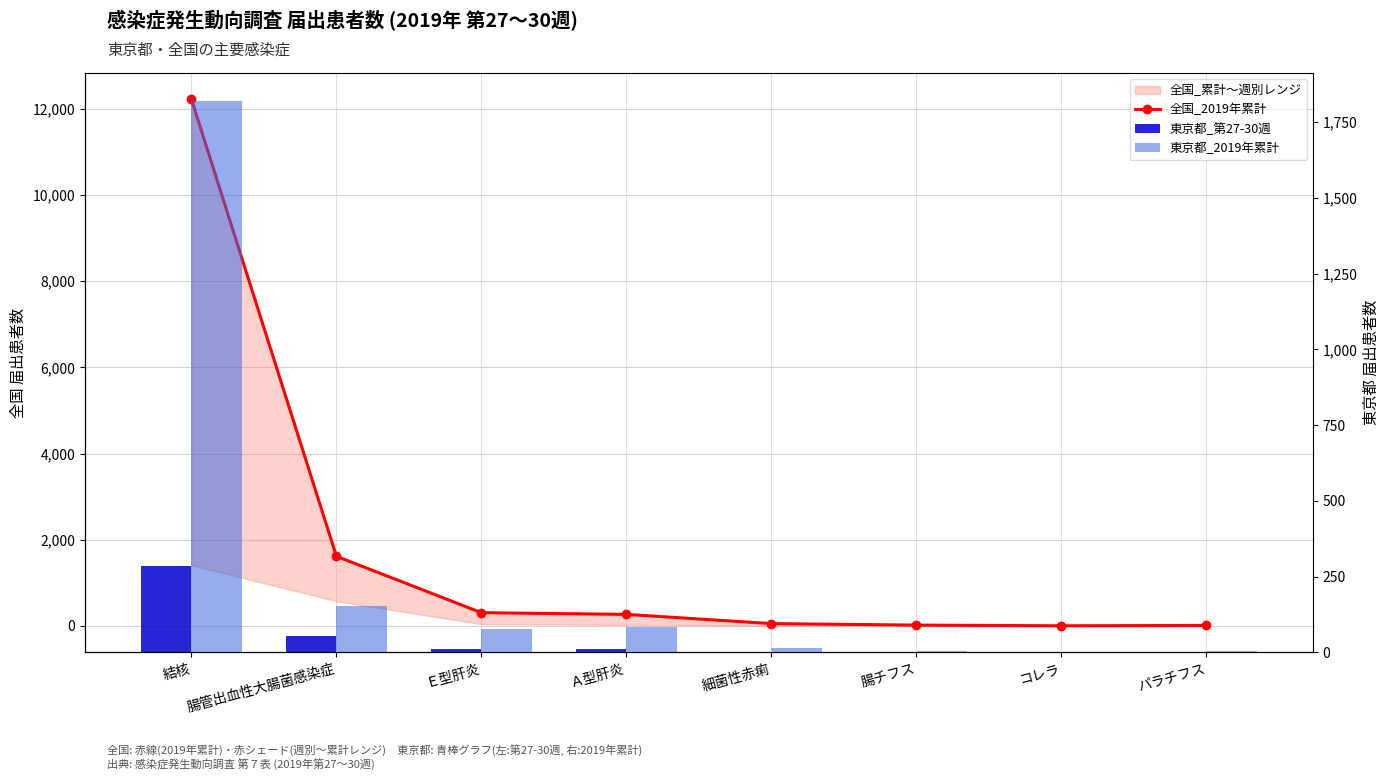

Where does the 東京都_2019年累計 series first go above 77?

結核